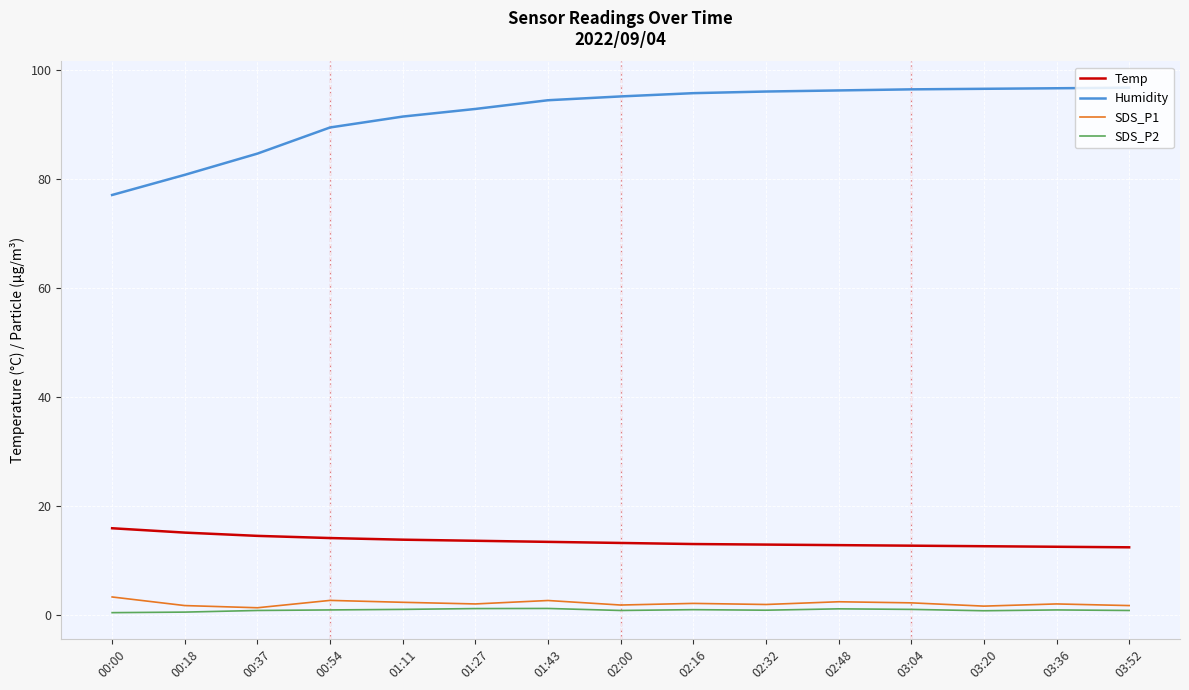

Where does the Temp series first go above 13?

00:00